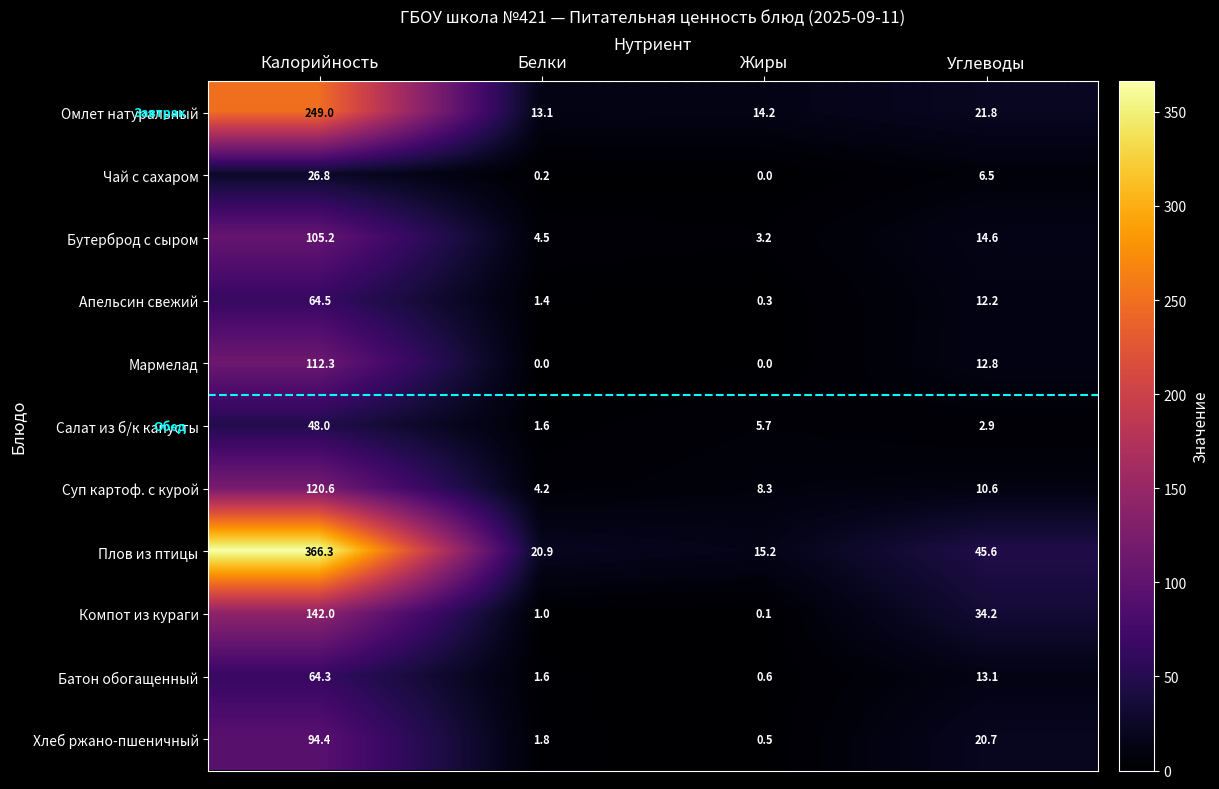

What is the highest value of the Чай с сахаром series?

26.8